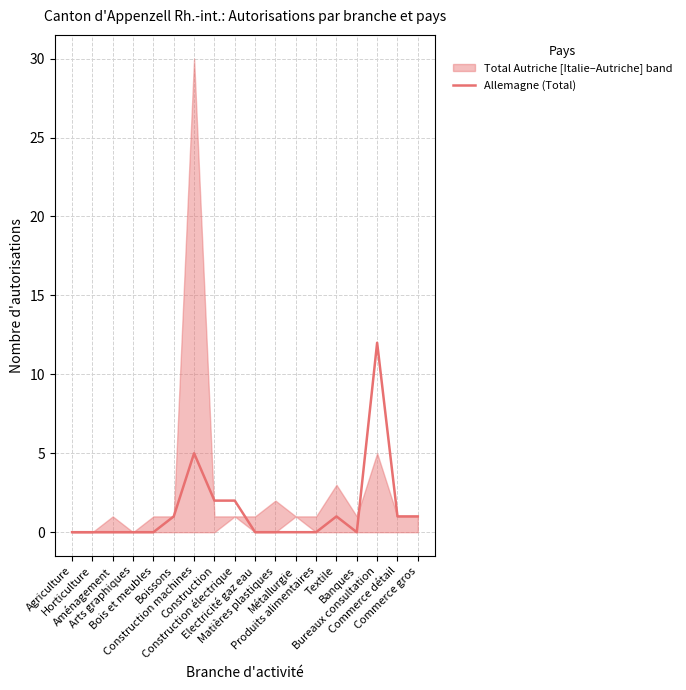

At which category does the chart reach its peak across all series?

Bureaux consultation